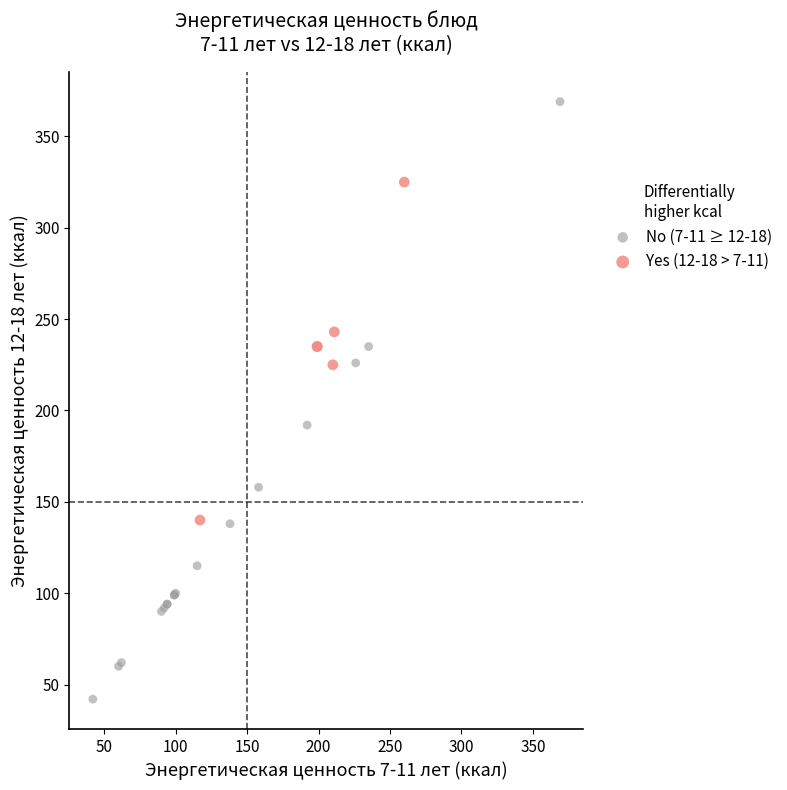

What are all the series names shown in the legend?

No (7-11 ≥ 12-18), Yes (12-18 > 7-11)